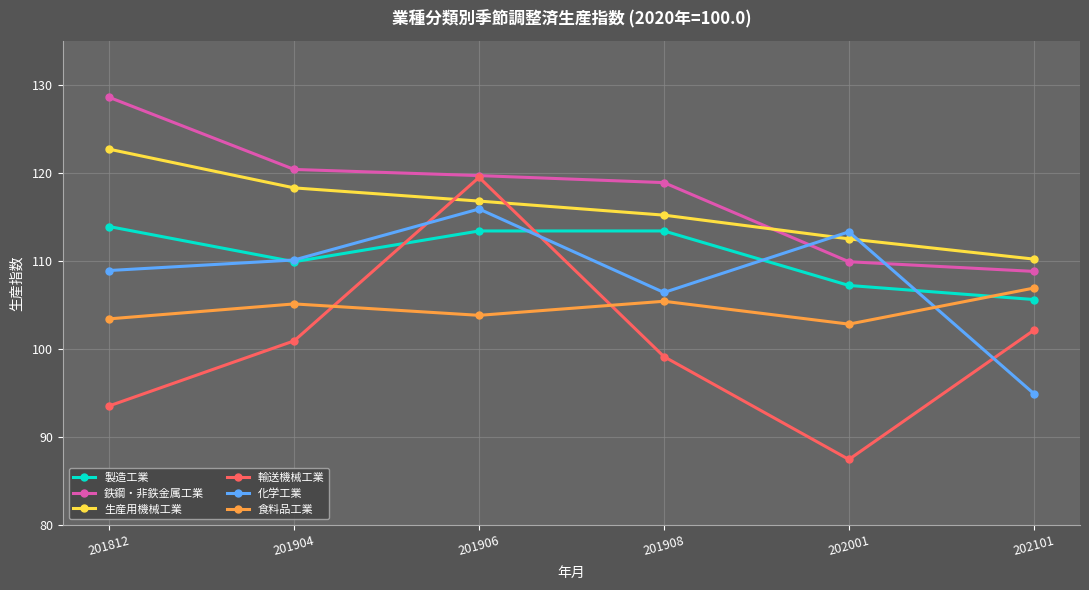

How many data points in 食料品工業 are less than 105?

3